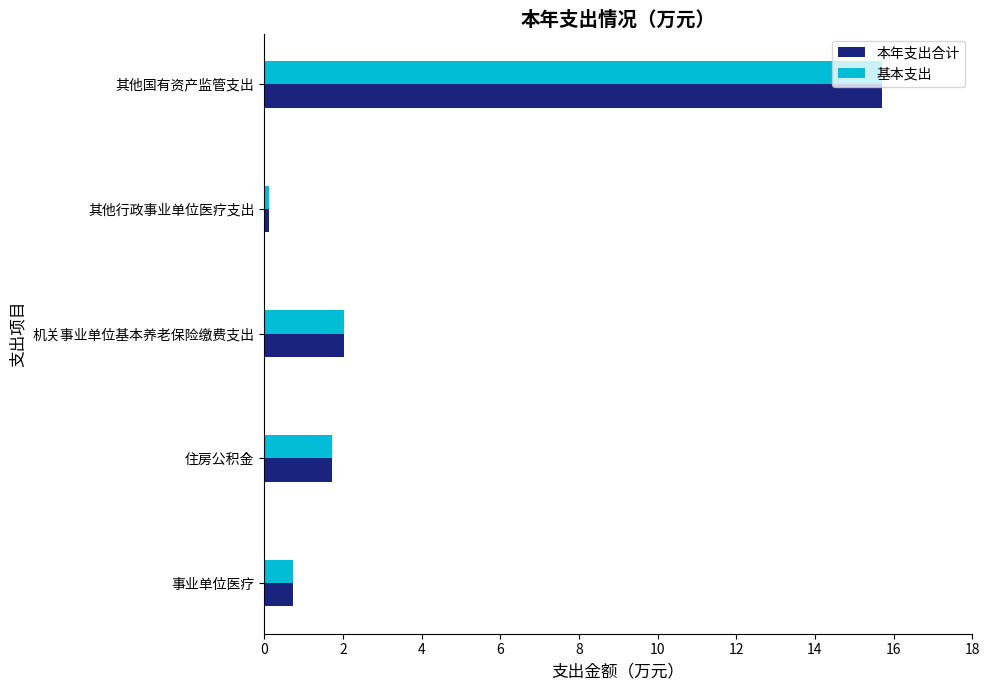

What is the highest value of the 基本支出 series?

15.7